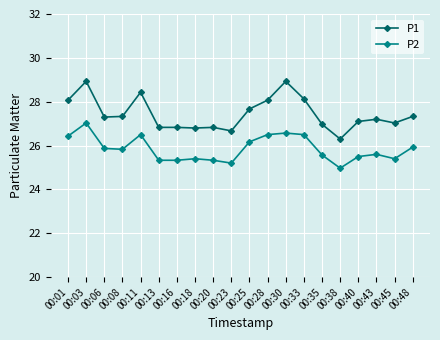

List the series in order of their overall mean, highest first.

P1, P2